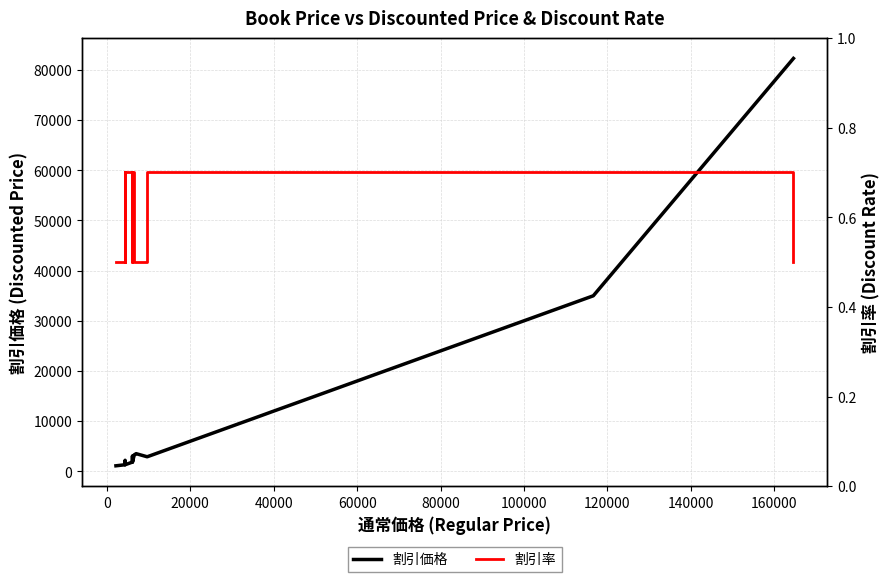

True or false: 割引価格 and 割引率 cross at least once.

False